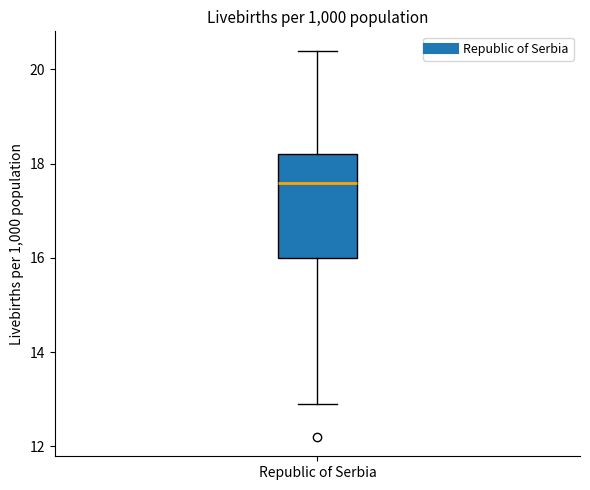

Where is the upper edge of the box for Republic of Serbia on the y-axis? The values are not printed on the chart, so give them approximately, as read against the axis.

18.2